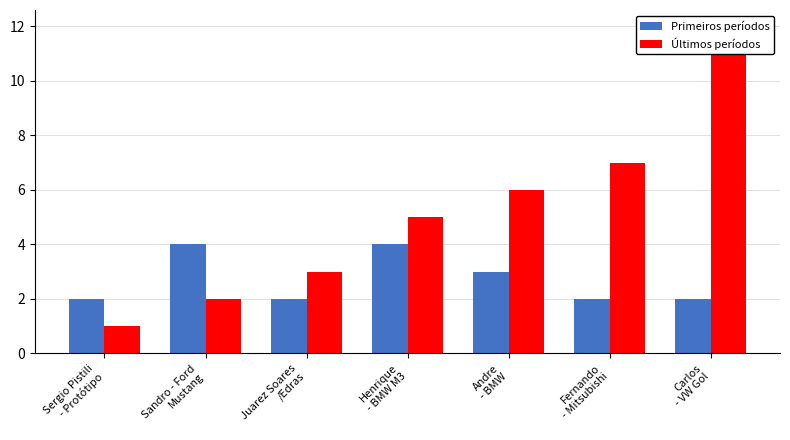

What is the value of the Primeiros períodos bar at the 7th from the left?

2